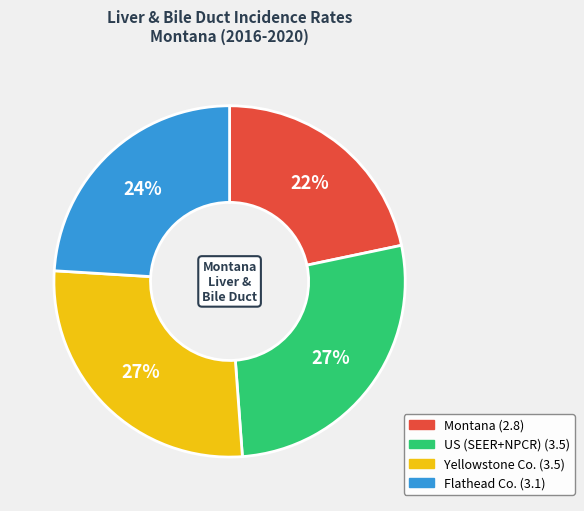

To the nearest percent, what is the average slice percentage?

25%